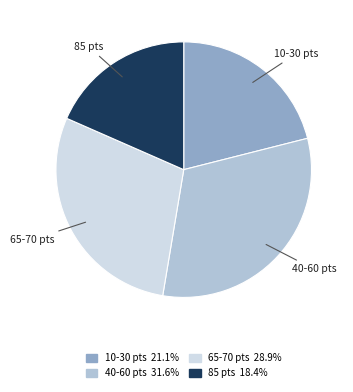

Is there any slice that represents more than half of the pie?

No